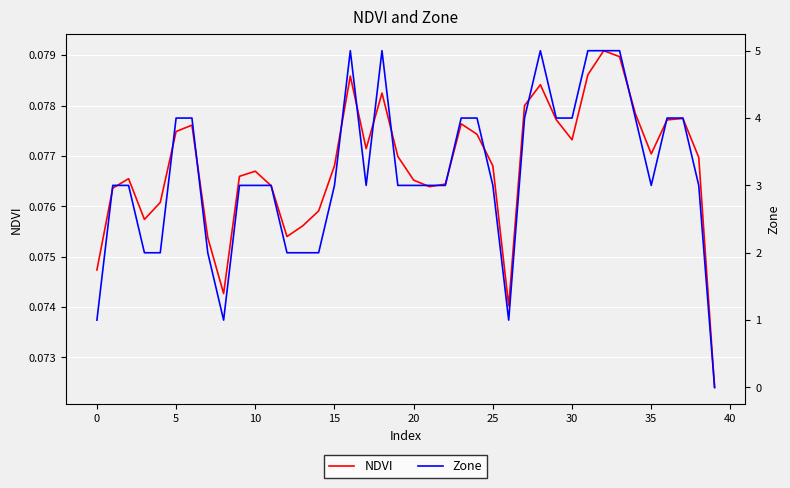

At which category does the chart reach its peak across all series?

16